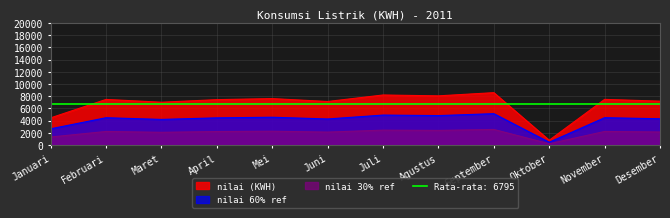

Reading left to right, extract all data points from this chart.

4468	7482	7026	7446	7617	7144	8207	8065	8588	811	7491	7200